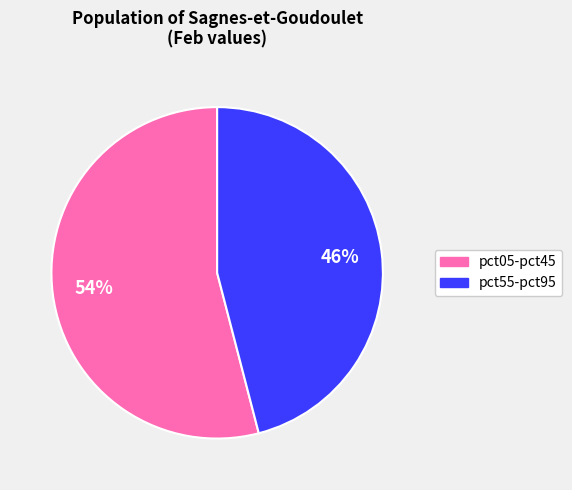

Is there any slice that represents more than half of the pie?

Yes